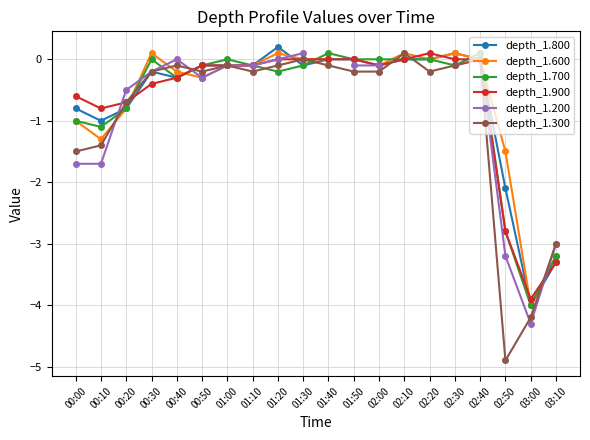

How many series are shown in this chart?

6